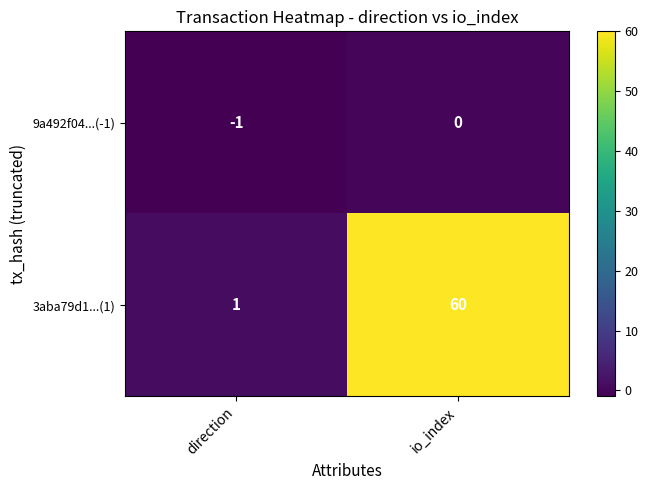

What is the difference between the maximum and minimum values in the 3aba79d1...(1) series?

59